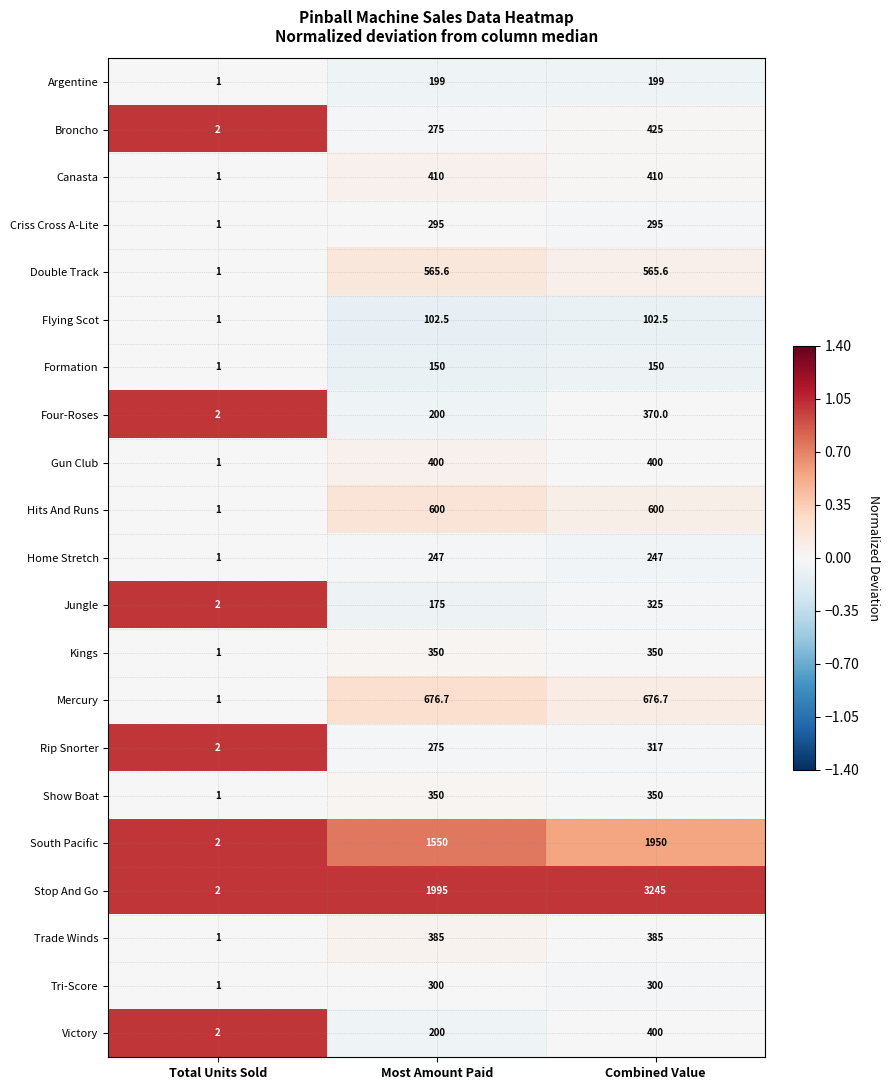

List the labels in order of Four-Roses value, largest first.

Combined Value, Most Amount Paid, Total Units Sold